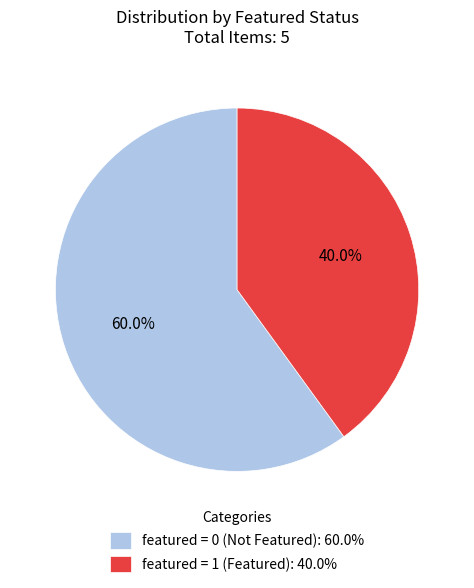

Which category has the smallest portion of the pie?

featured = 1 (Featured): 40.0%